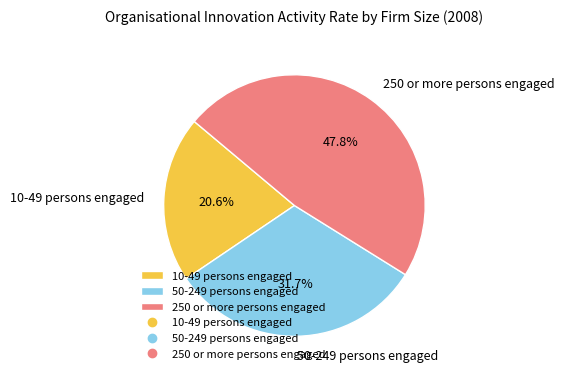

To the nearest percent, what is the difference between the 10-49 persons engaged and 50-249 persons engaged slice percentages?

11%